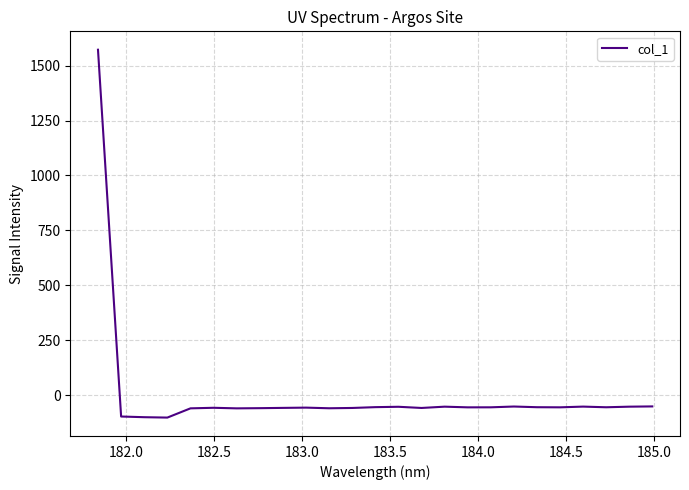

What is the minimum value shown in the chart?

-102.2